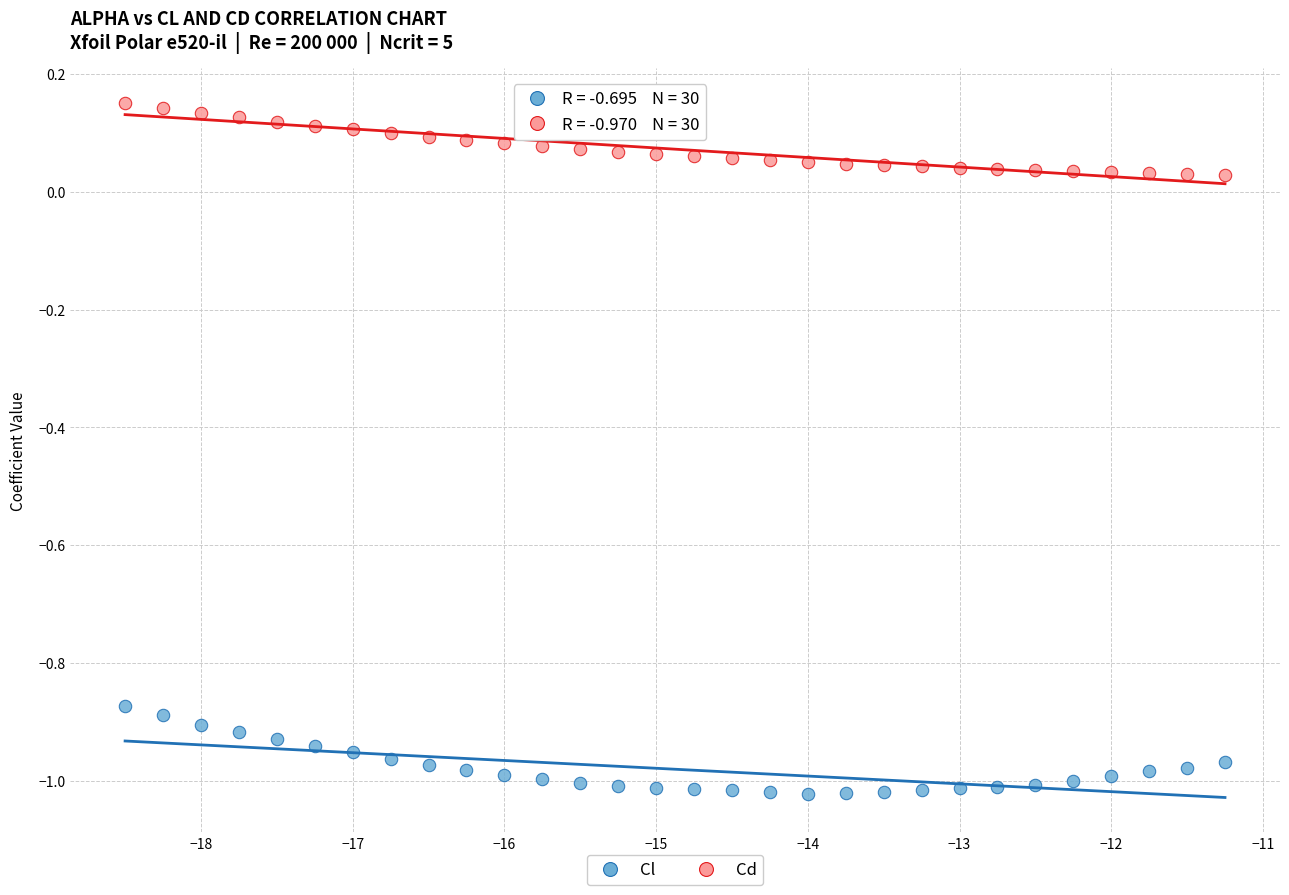

Across all data points, what is the range of Y values (max minus min)?

1.2